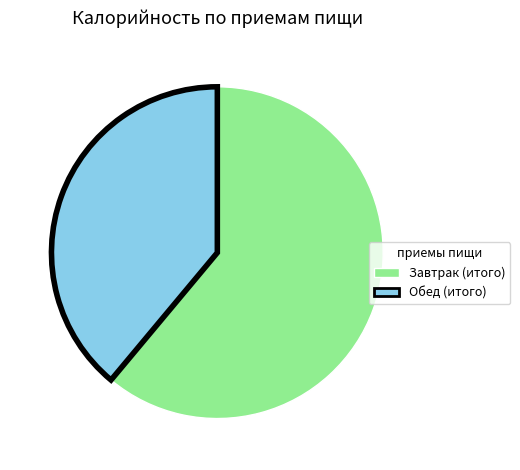

Which slice is the largest?

Завтрак (итого)